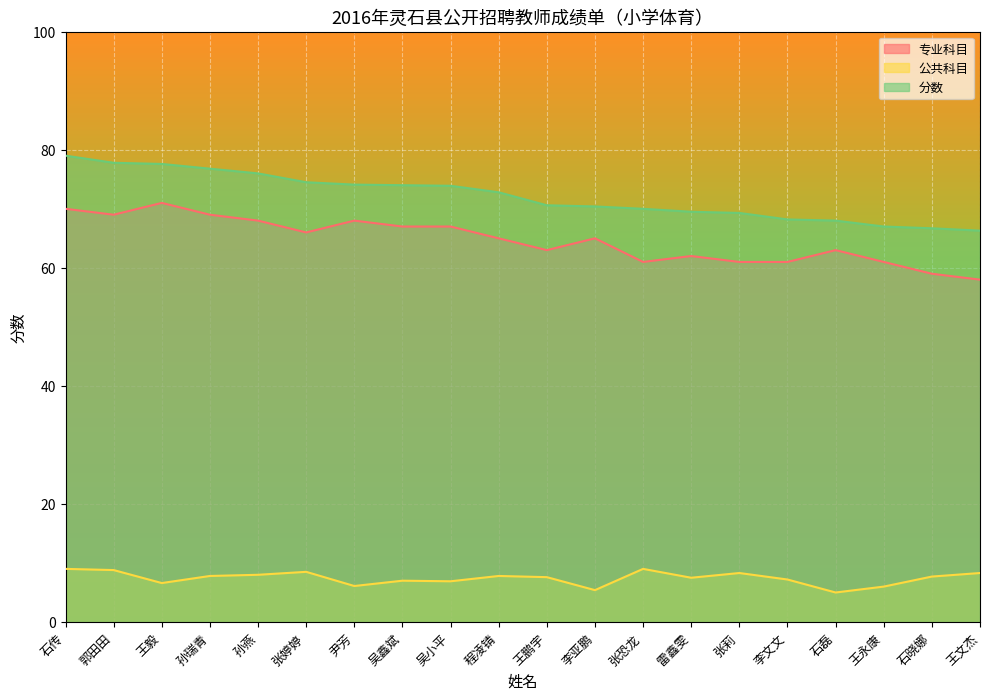

True or false: 分数 and 公共科目 cross at least once.

False